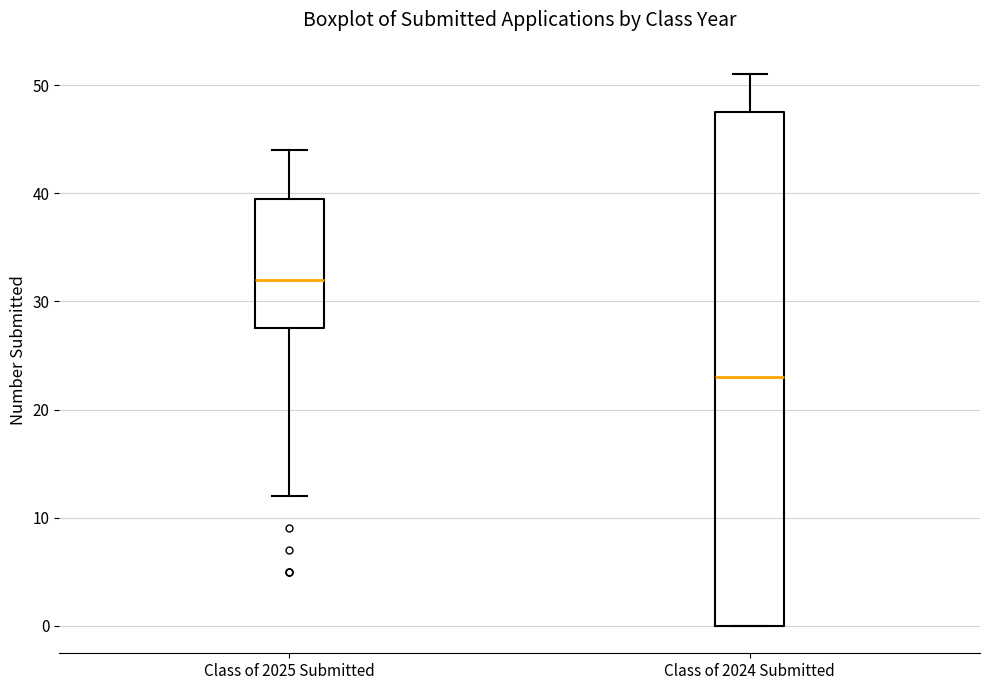

Which box's median line is the highest?

Class of 2025 Submitted